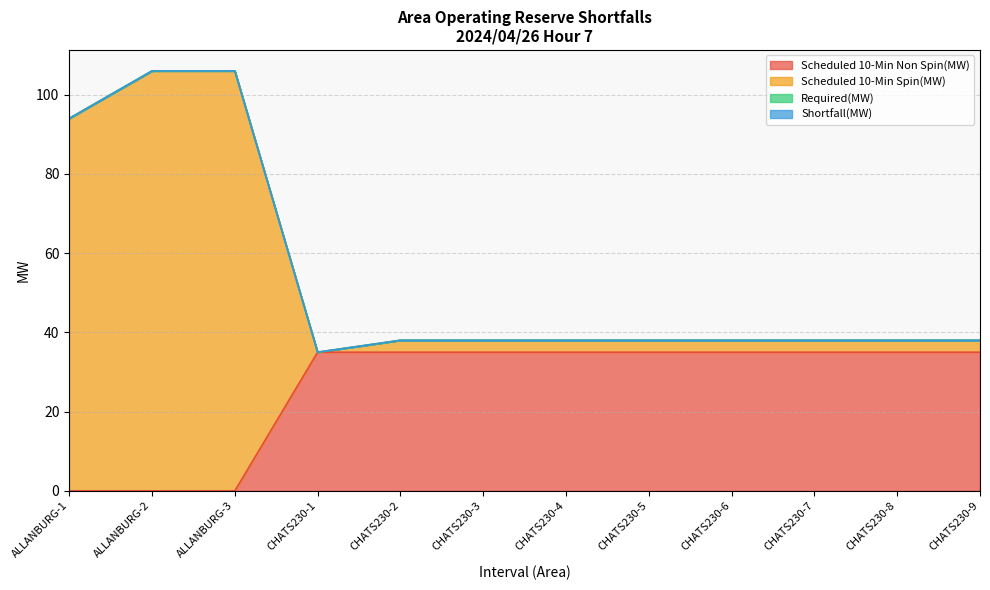

What is the average value of the Scheduled 10-Min Non Spin(MW) series?

26